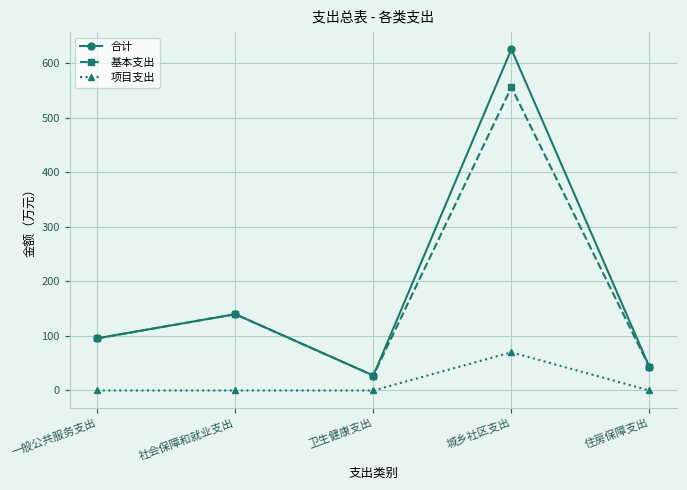

What is the difference between the 基本支出 values at 卫生健康支出 and 一般公共服务支出?

68.3